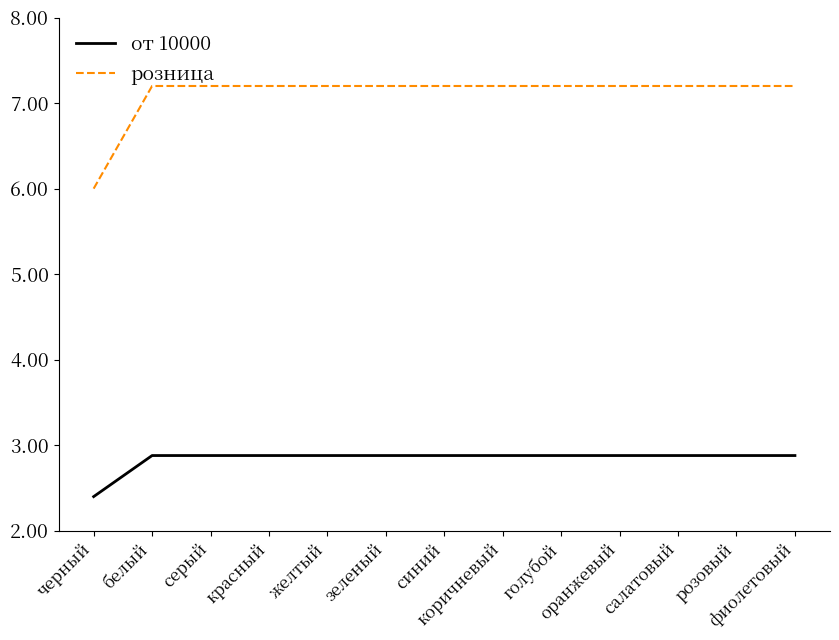

What is the highest value of the от 10000 series?

2.9